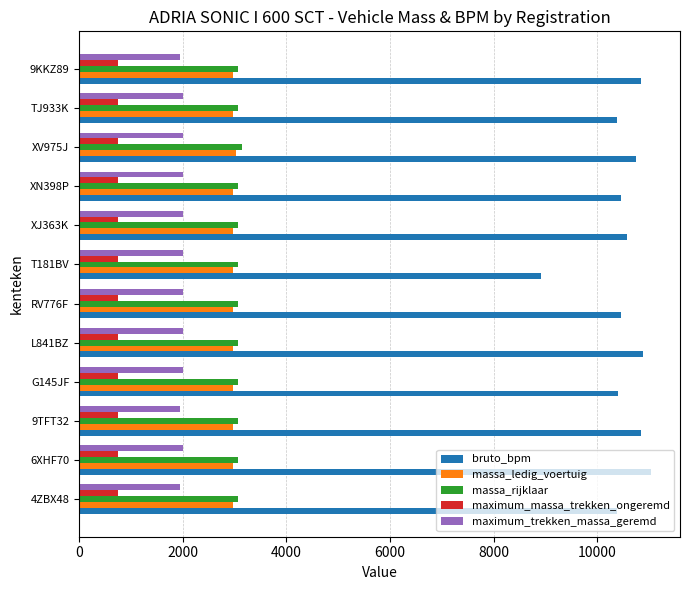

The value of maximum_massa_trekken_ongeremd at 6XHF70 is 1253. True or false?

False